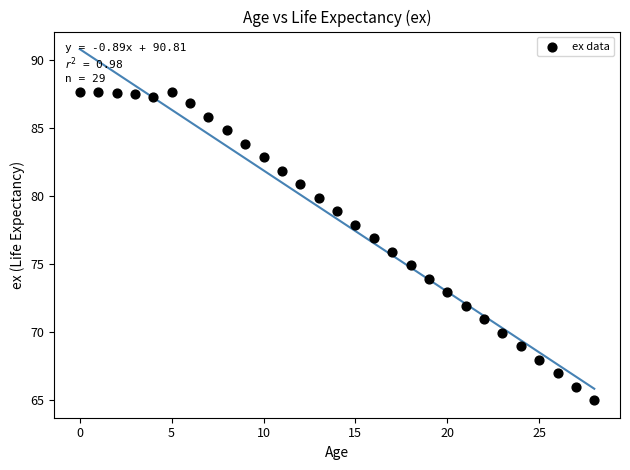

What is the range of Y values (max minus min)?

22.7